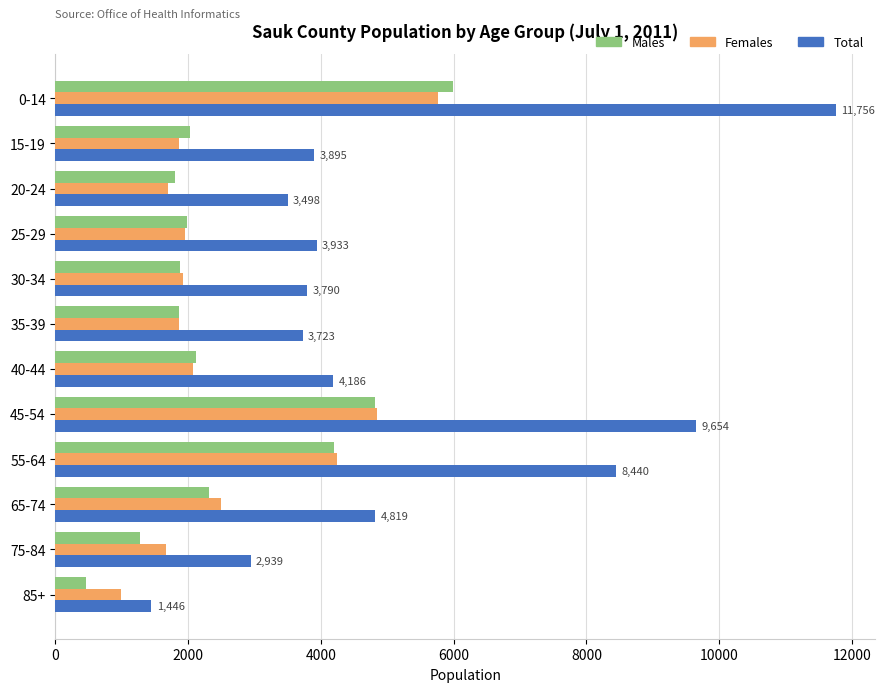

What is the spread (max minus min) of values at 20-24?

1803